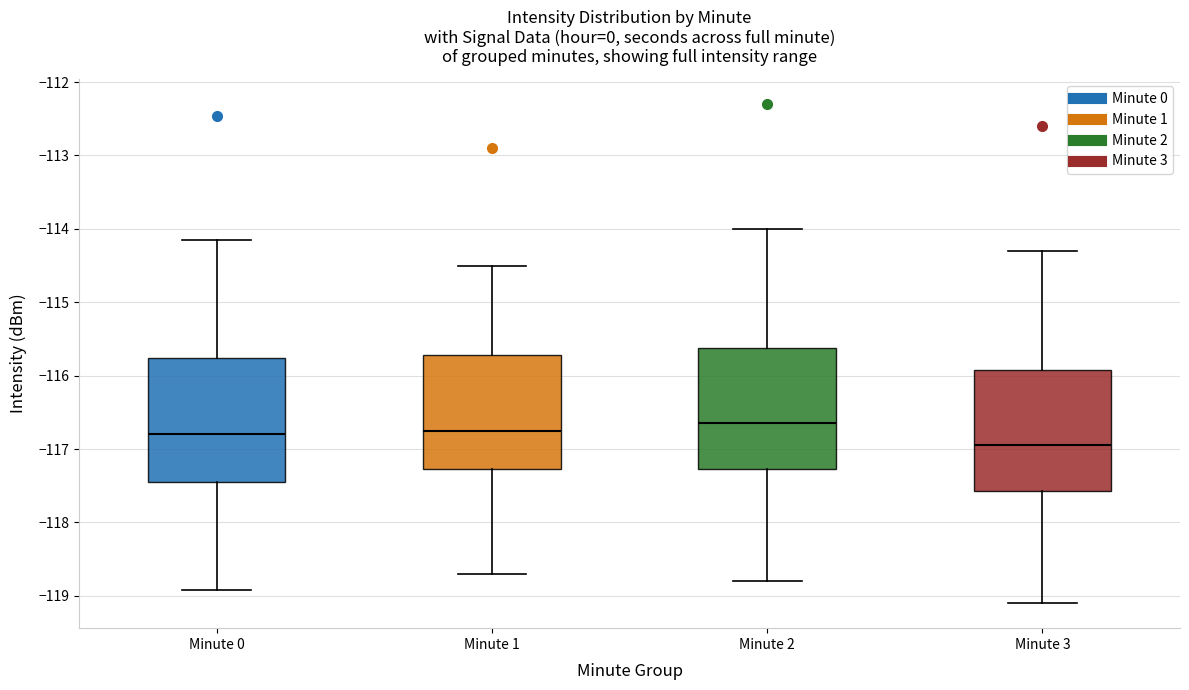

Which box has the highest median line?

Minute 2